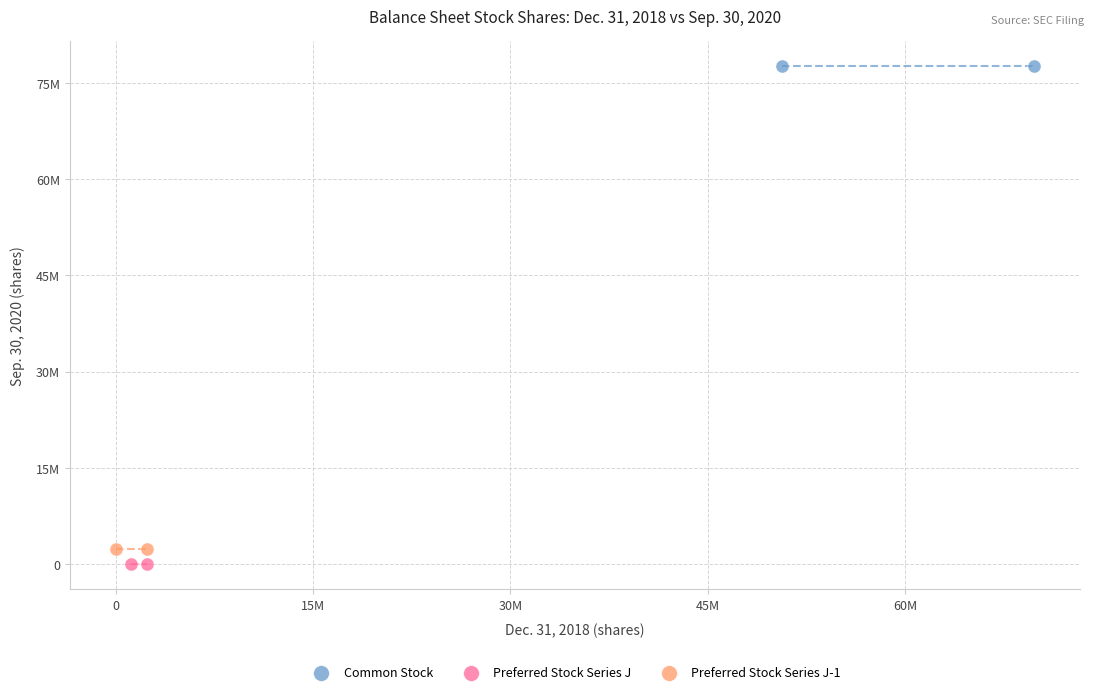

What are all the series names shown in the legend?

Common Stock, Preferred Stock Series J, Preferred Stock Series J-1